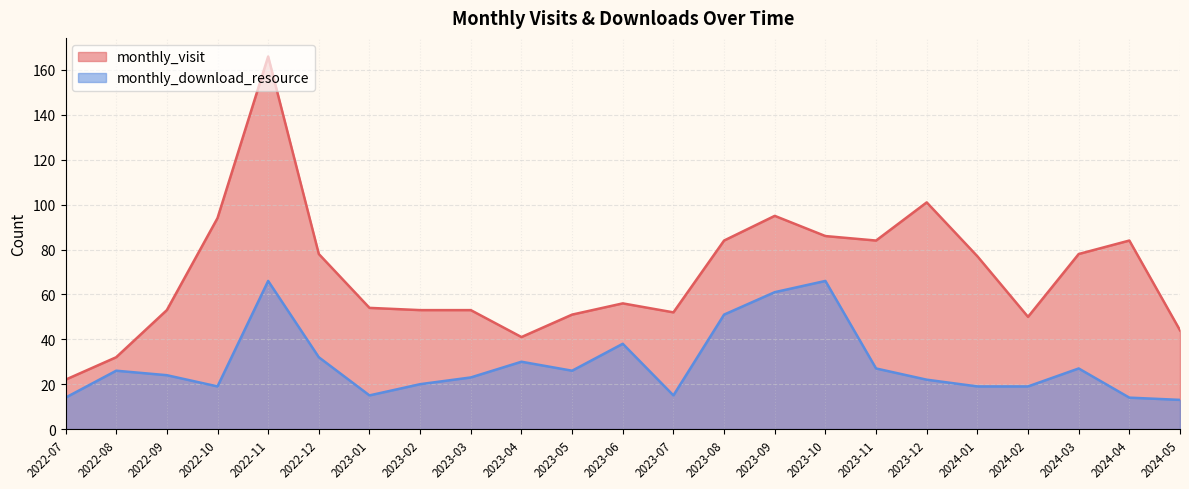

What is the sum of the monthly_download_resource values at 2024-04 and 2023-02?

34